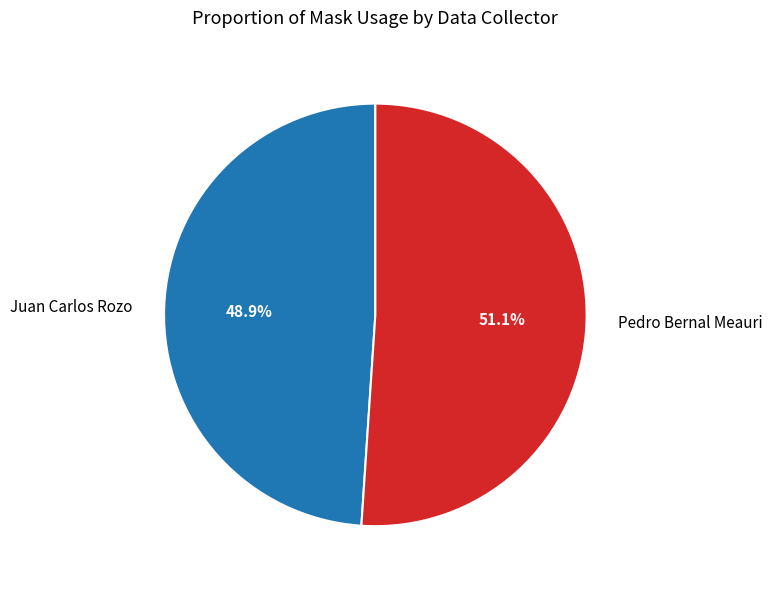

Is there a majority slice in this chart?

Yes